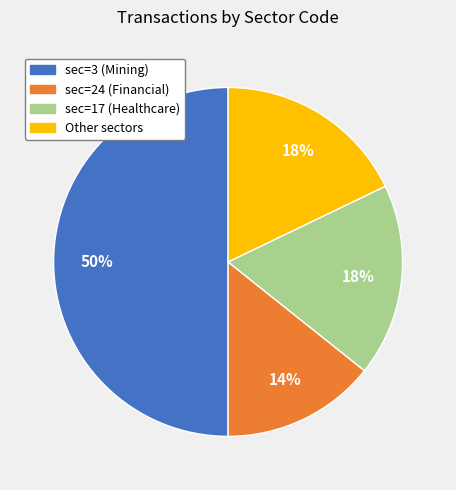

Combined, do sec=24 (Financial) and Other sectors account for over 50%?

No